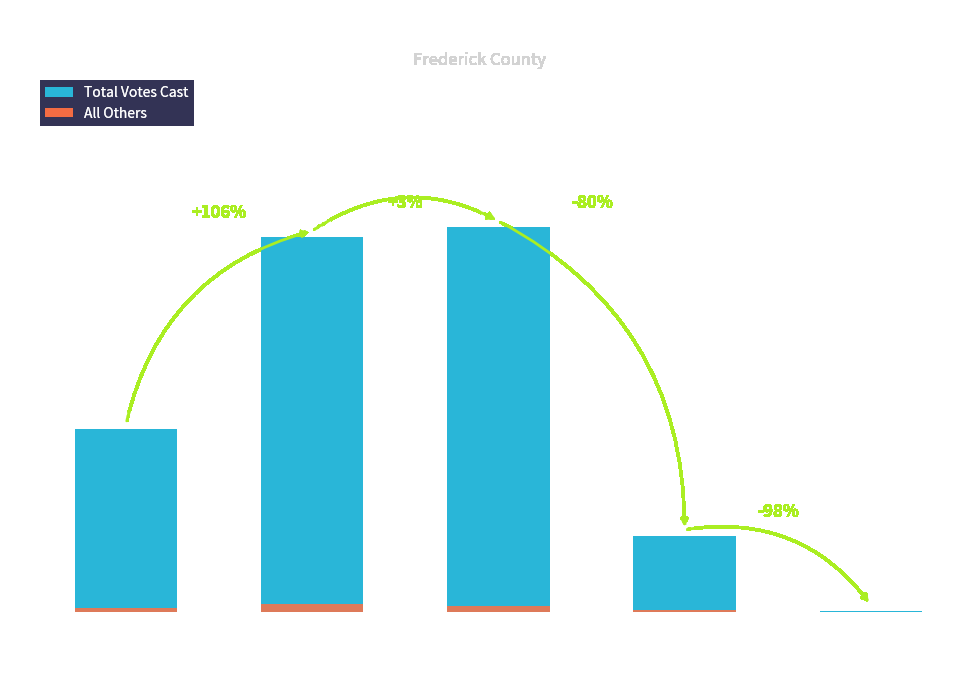

At which label is Total Votes Cast closest to 981?

301 - Clear Brook